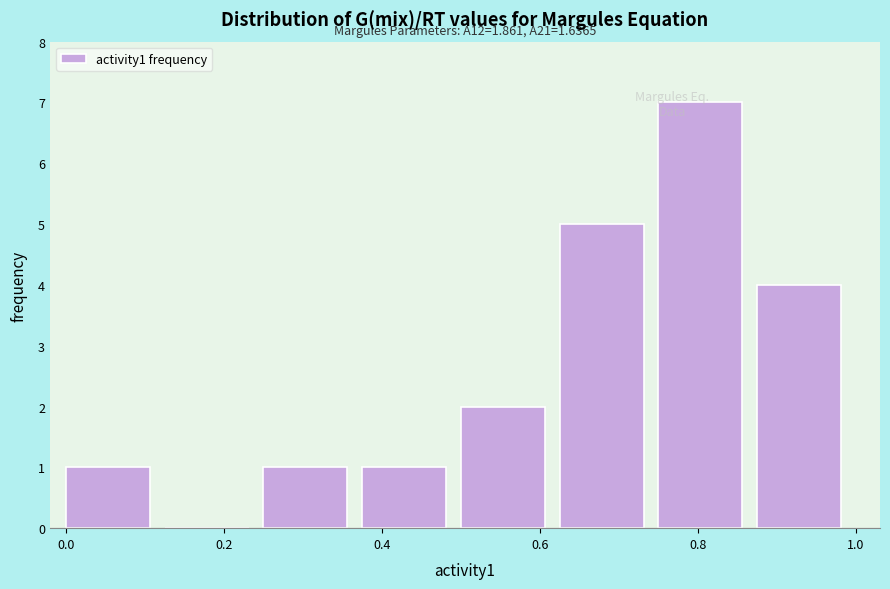

Which range on the x-axis has the tallest bar?

0.750 to 0.875